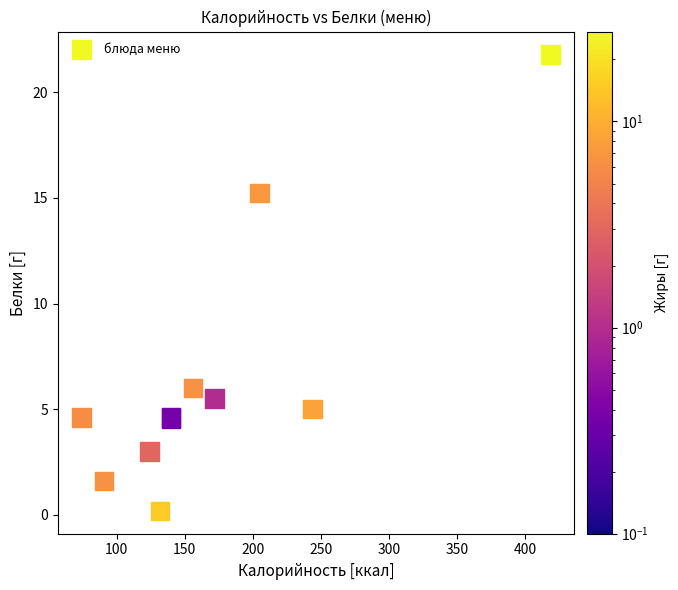

What Y value in the scatter plot is closest to 10?

6.0